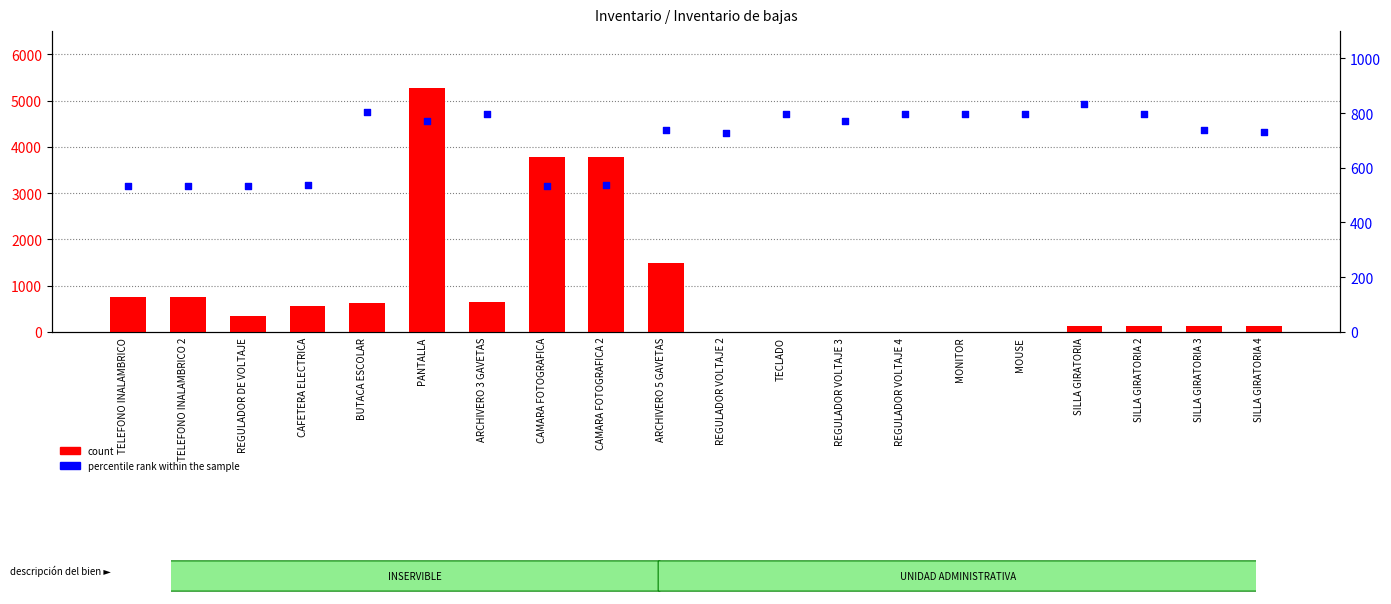

What are all the series names shown in the legend?

count, percentile rank within the sample